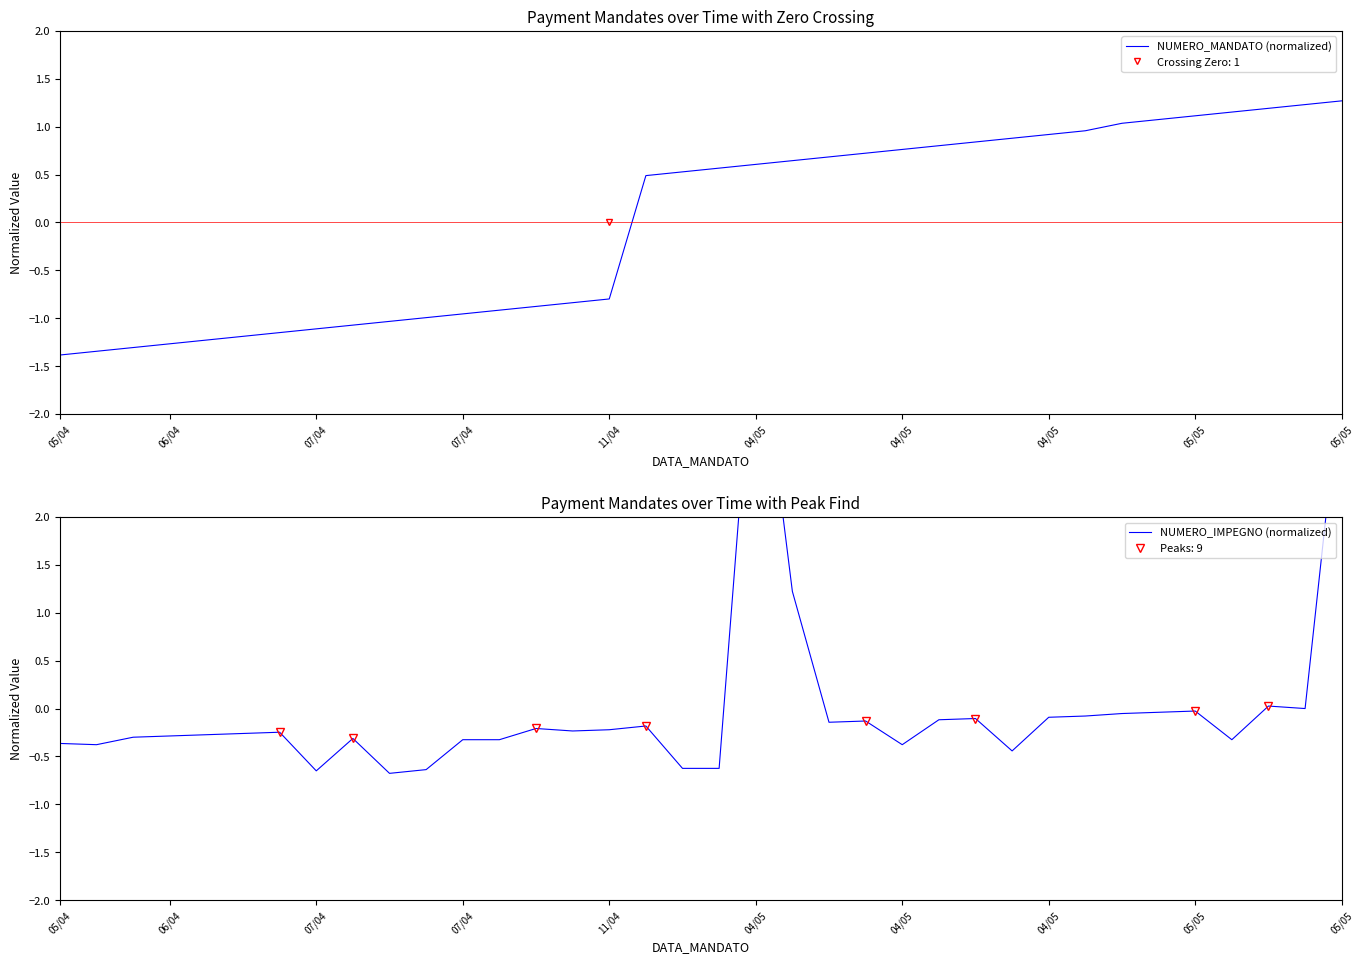

How many intersections are there between NUMERO_IMPEGNO (normalized) and NUMERO_MANDATO (normalized)?

4